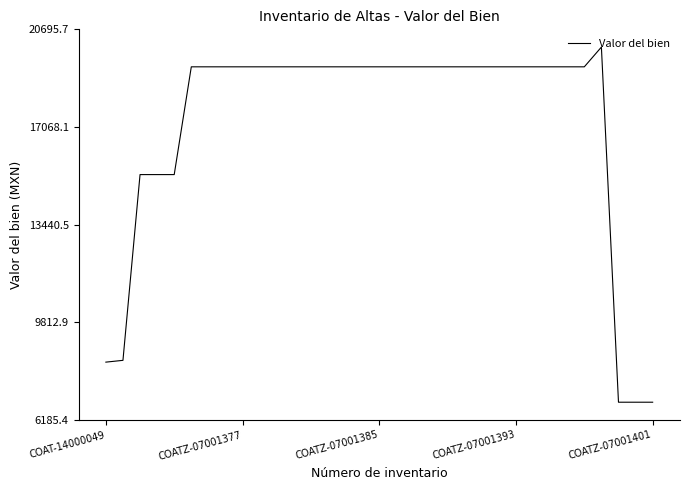

What is the minimum value shown in the chart?

6844.9